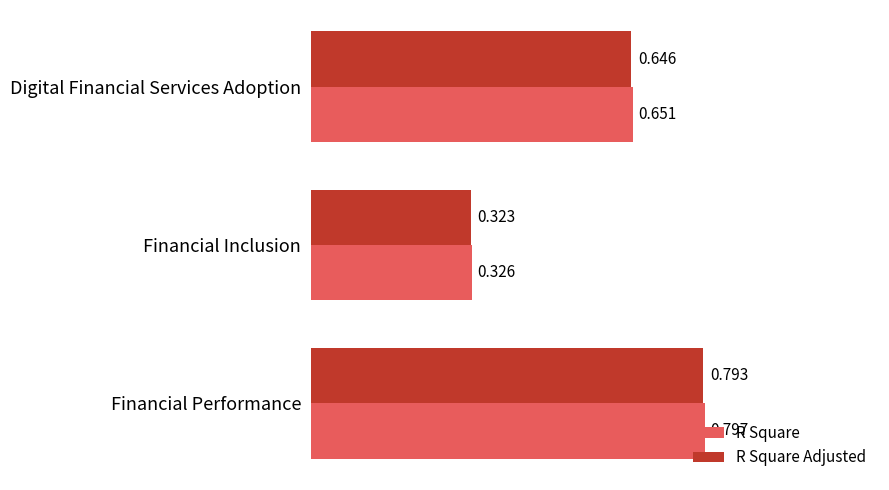

At which label is R Square closest to 0?

Financial Inclusion